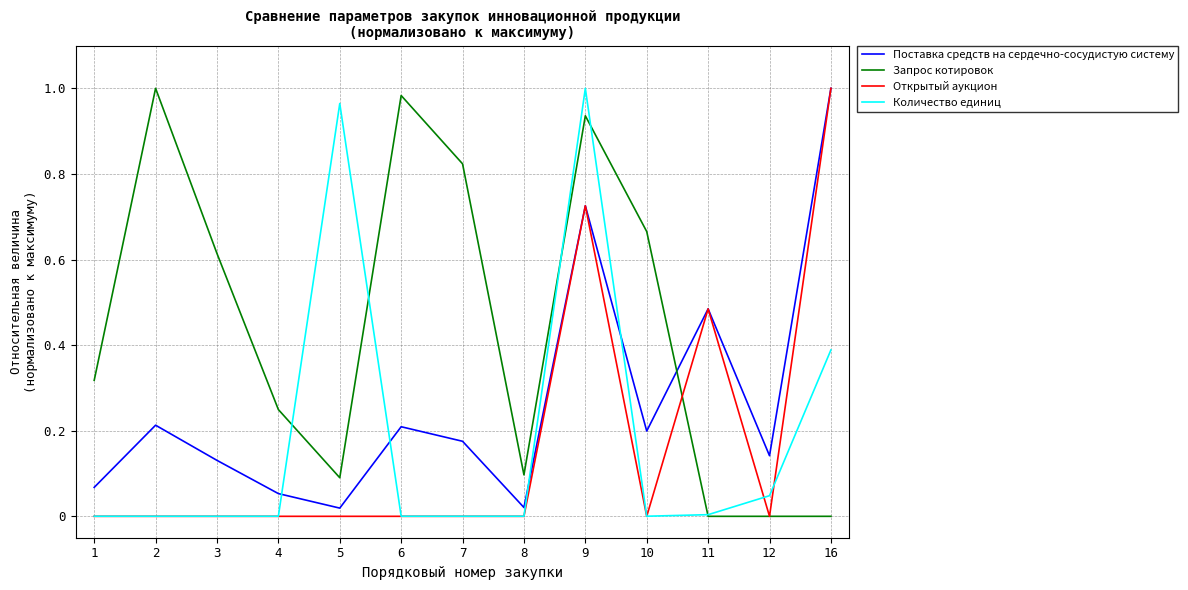

At which category is the sum across all series the highest?

9